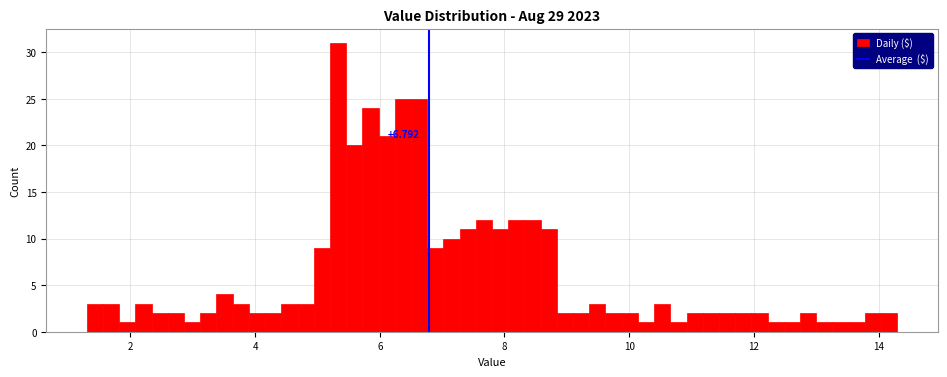

Around what value on the x-axis is the tallest bar? Give the approximate position of its centre, as read against the axis.

5.4